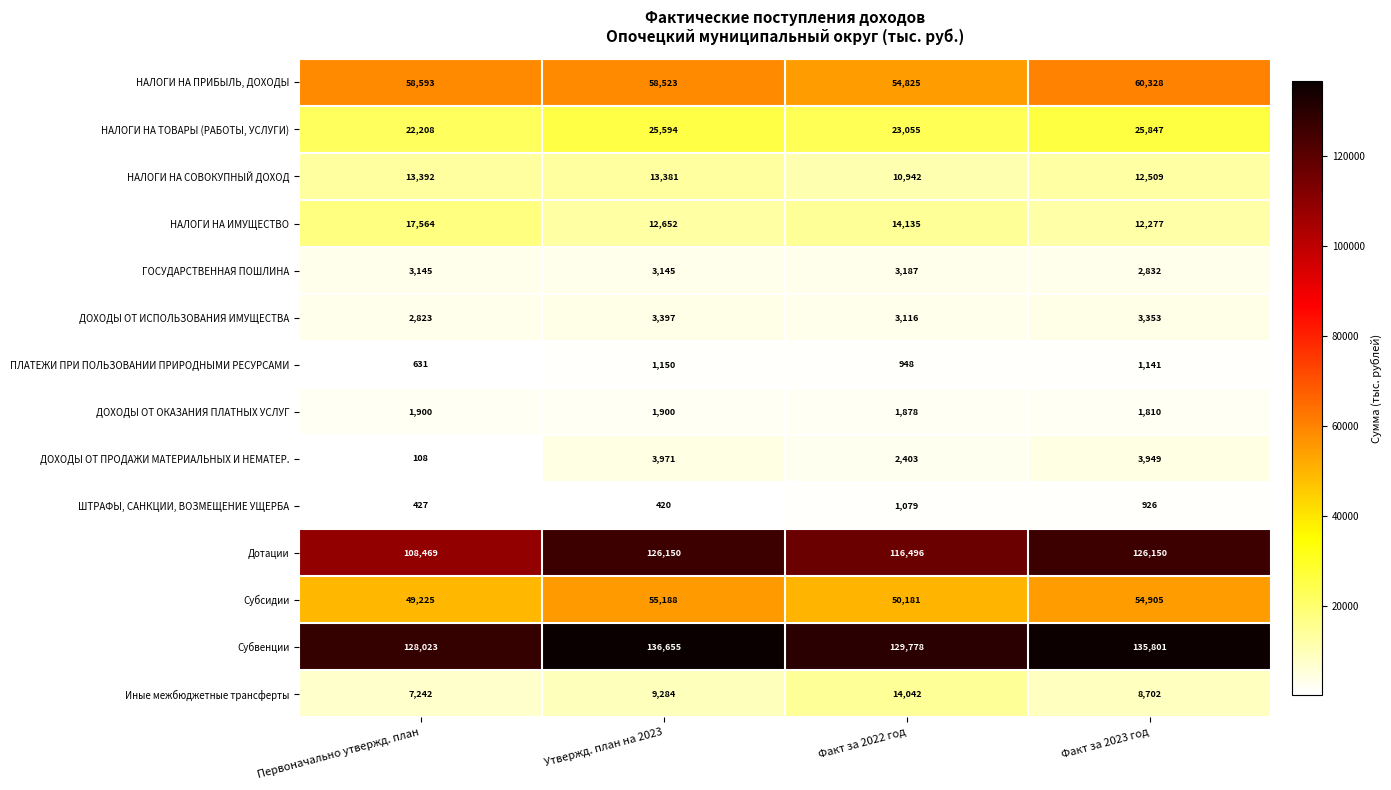

True or false: Субсидии has a value of 83715 at Факт за 2023 год.

False